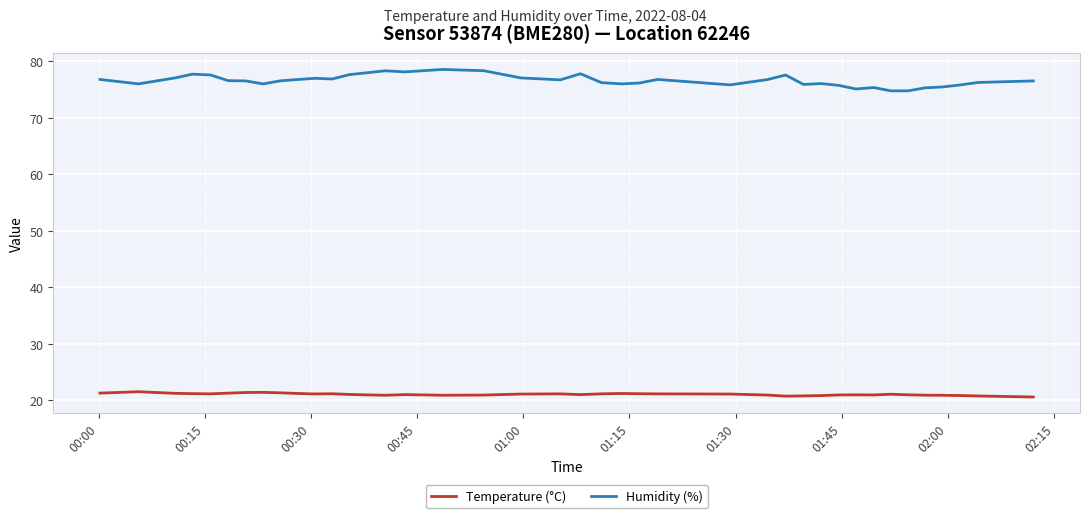

True or false: Temperature (°C) and Humidity (%) intersect in this chart.

False